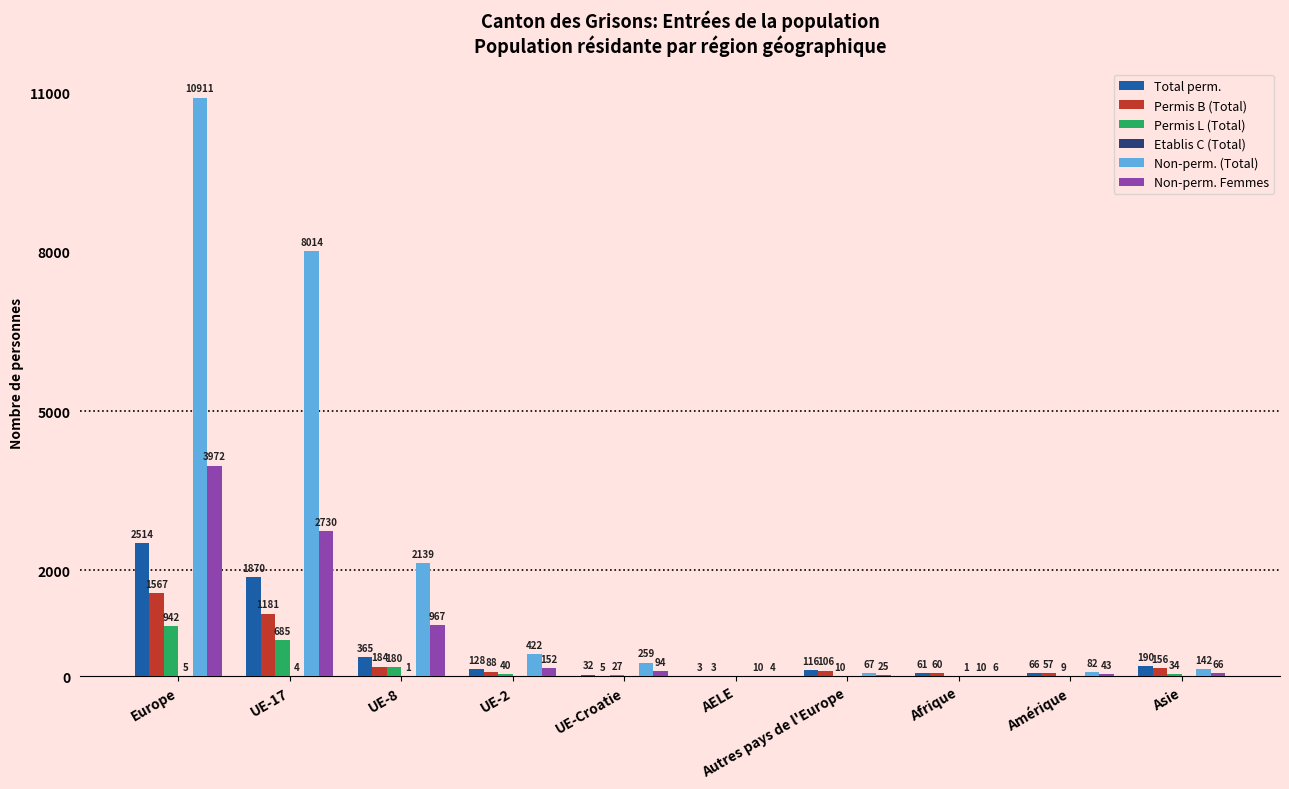

What is the average value of the Permis B (Total) series?

341